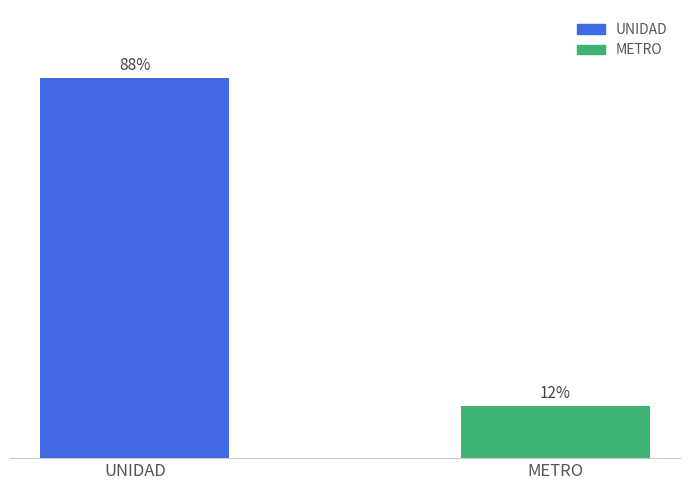

List the labels in order of value, smallest first.

METRO, UNIDAD